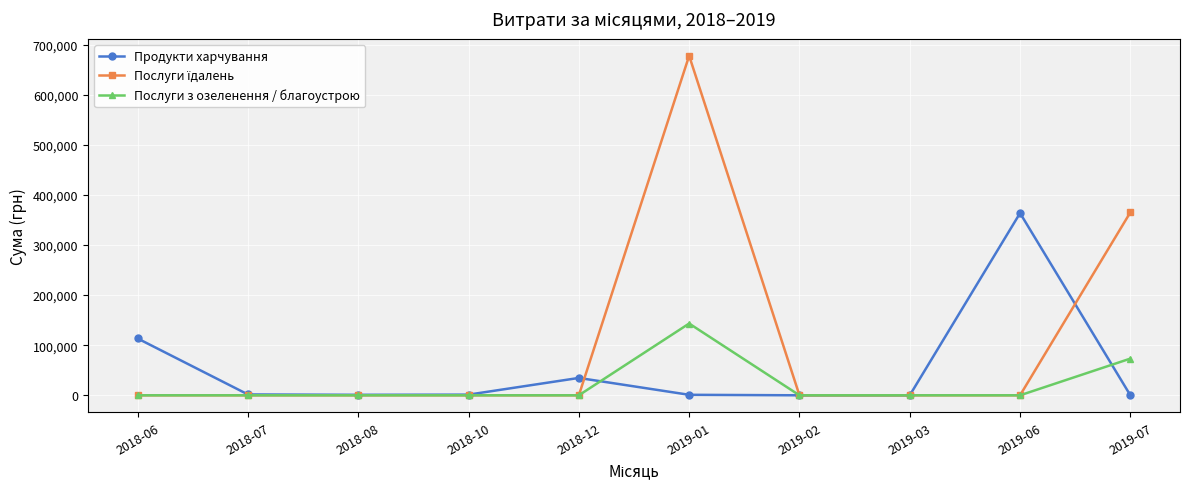

What is the label of the 7th point from the right?

2018-10